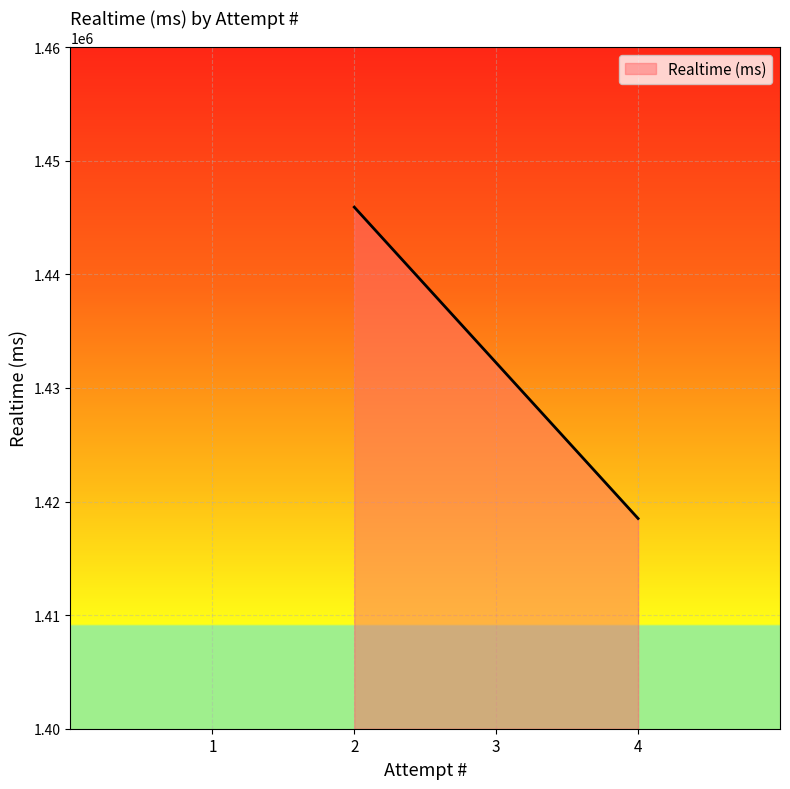

True or false: the data shows 1445919 at 2.

True